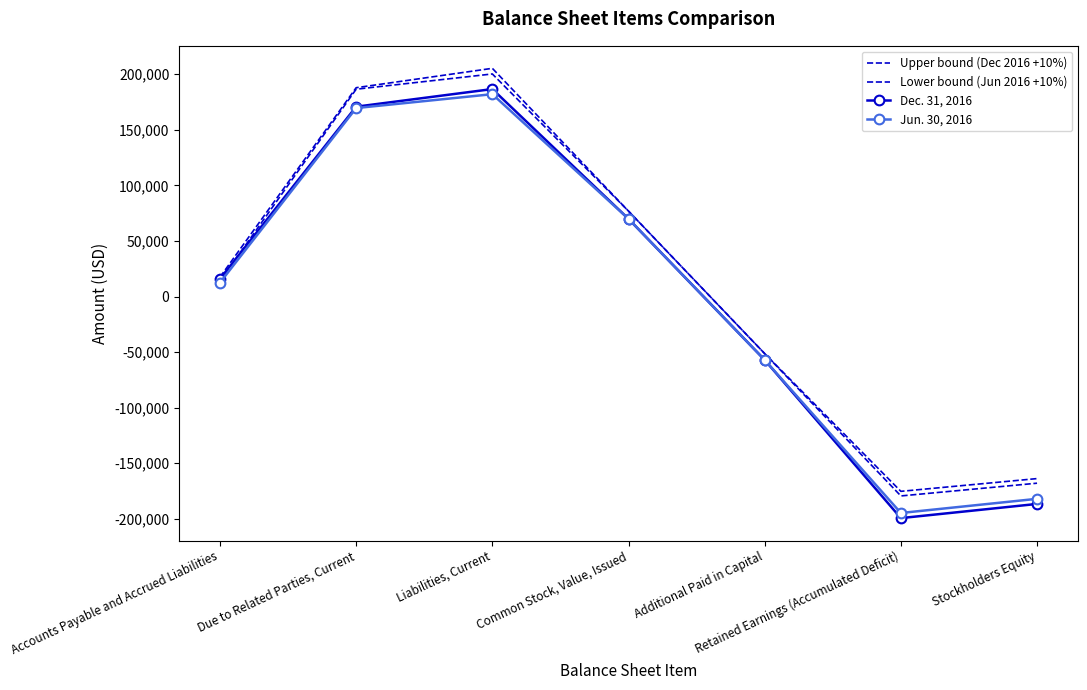

What are all the series names shown in the legend?

Upper bound (Dec 2016 +10%), Lower bound (Jun 2016 +10%), Dec. 31, 2016, Jun. 30, 2016